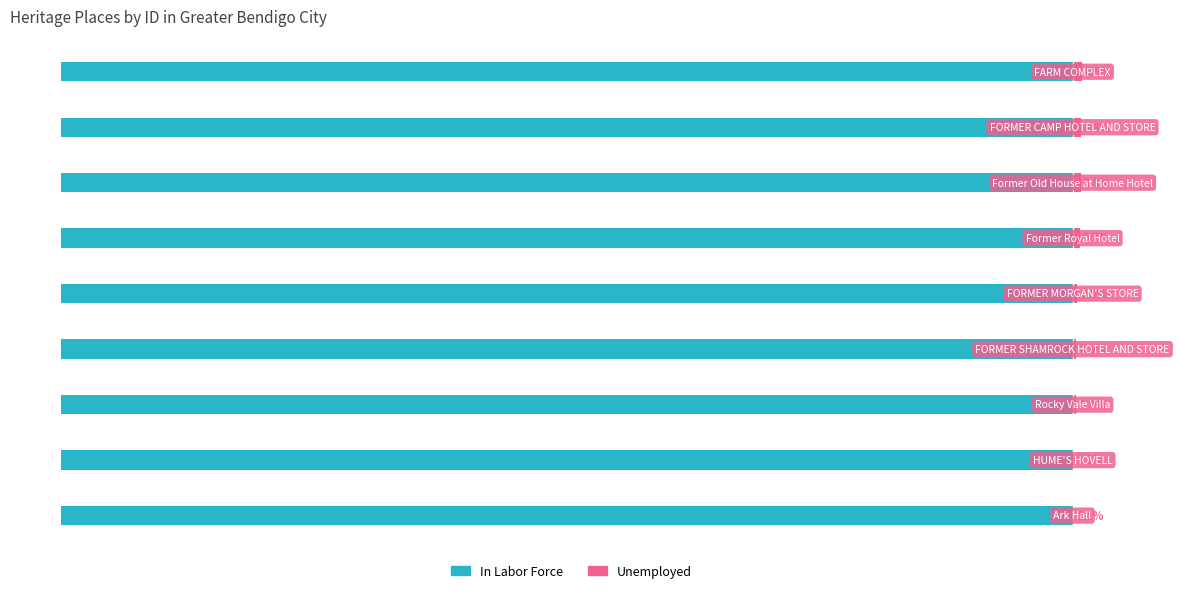

Rank the categories by In Labor Force value from lowest to highest.

8, 7, 6, 5, 4, 3, 2, 1, 0